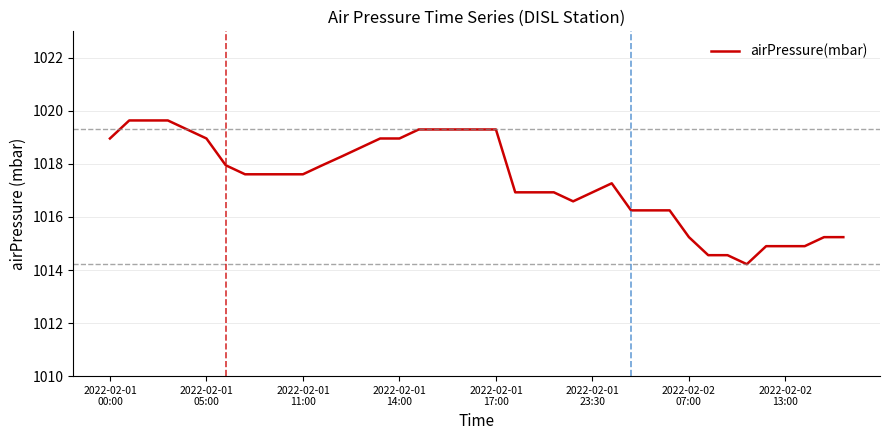

What is the greatest value displayed?

1019.6